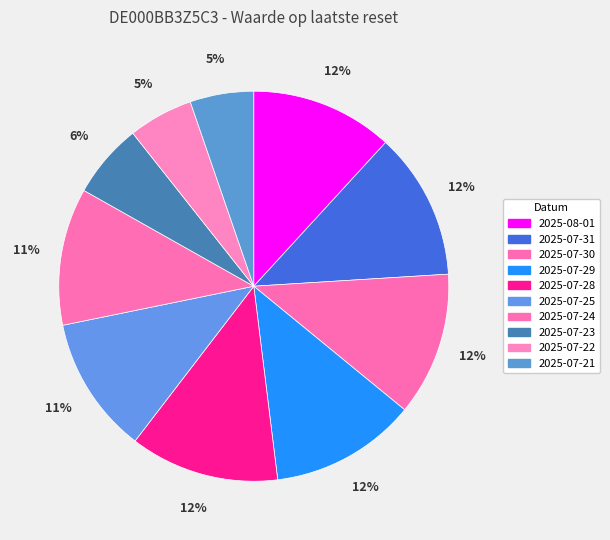

Count the number of slices in the pie.

10